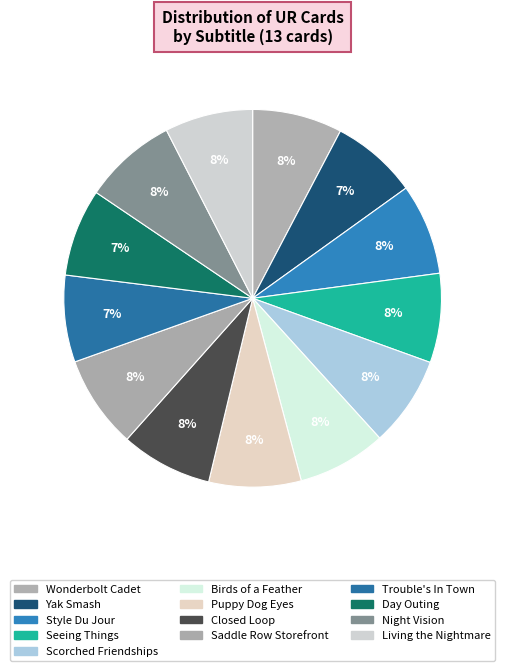

Count the number of slices in the pie.

13